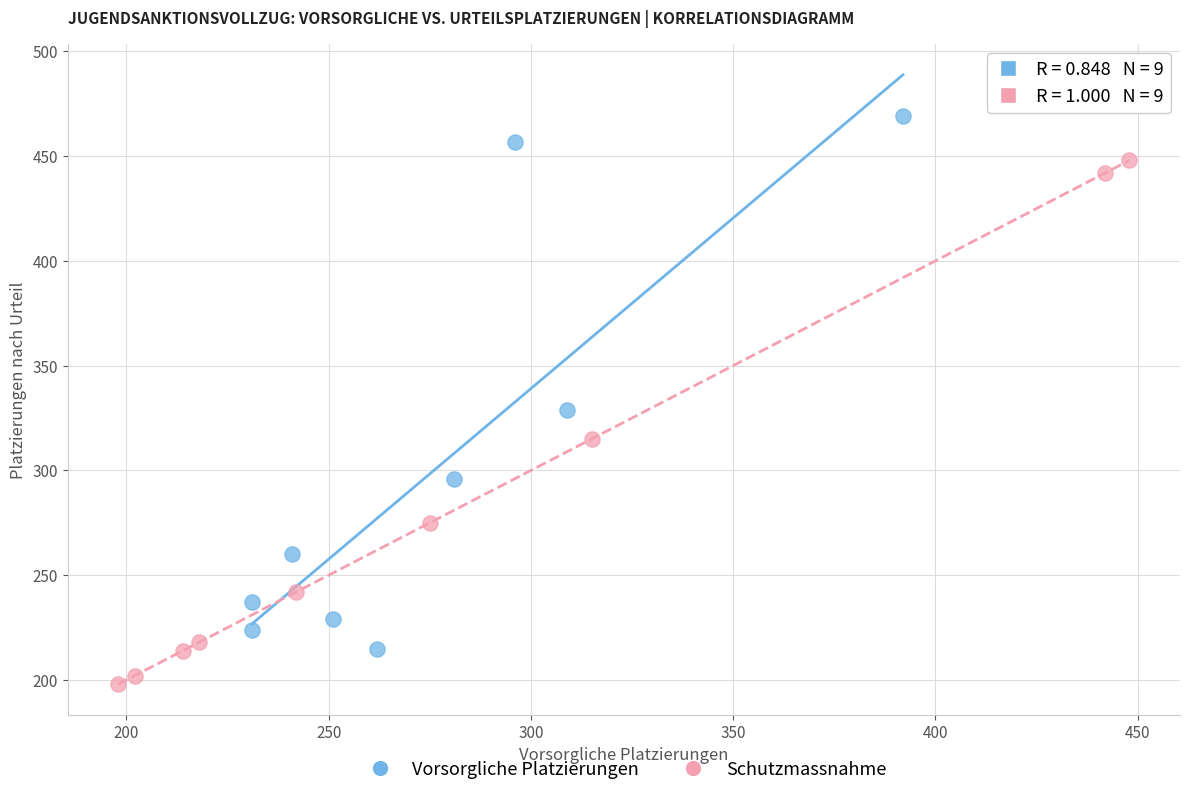

Which series has the widest spread of Y values?

Vorsorgliche Platzierungen